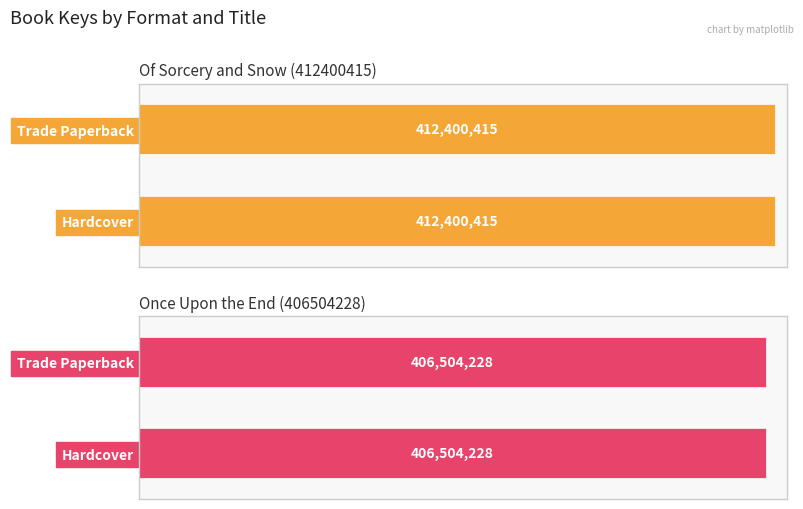

The chart shows a value of 406504228 at Hardcover. True or false?

True